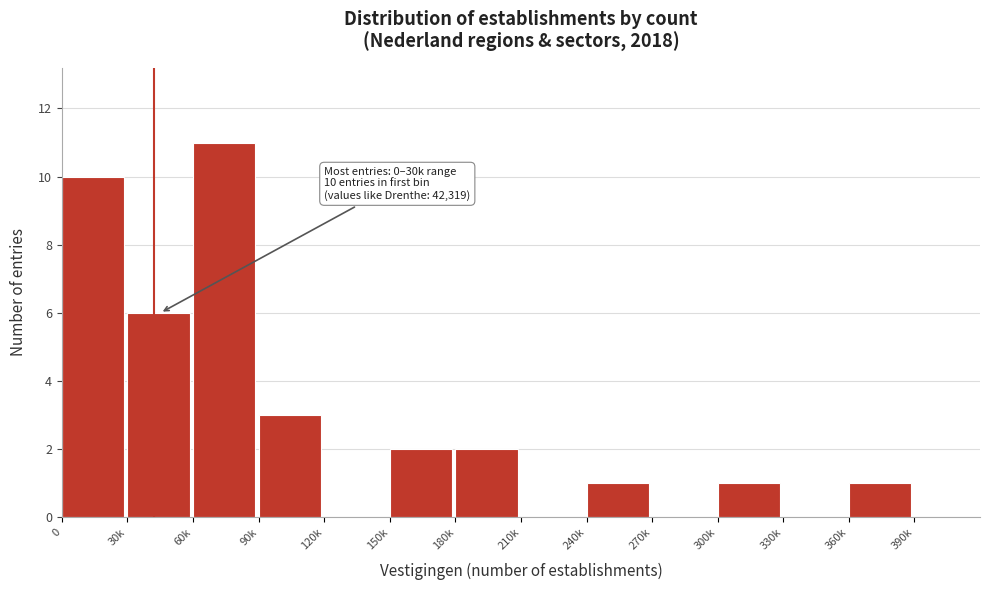

Reading left to right, list all the values displayed in this chart.

0=10	30k=6	60k=11	90k=3	120k=0	150k=2	180k=2	210k=0	240k=1	270k=0	300k=1	330k=0	360k=1	390k=0